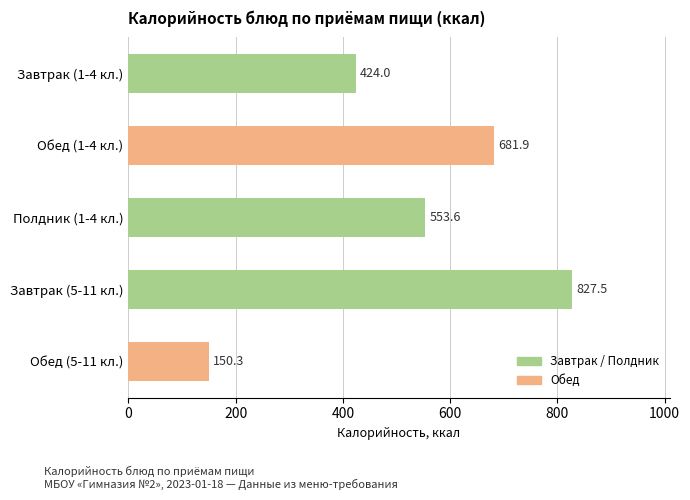

What is the maximum value shown in the chart?

827.5